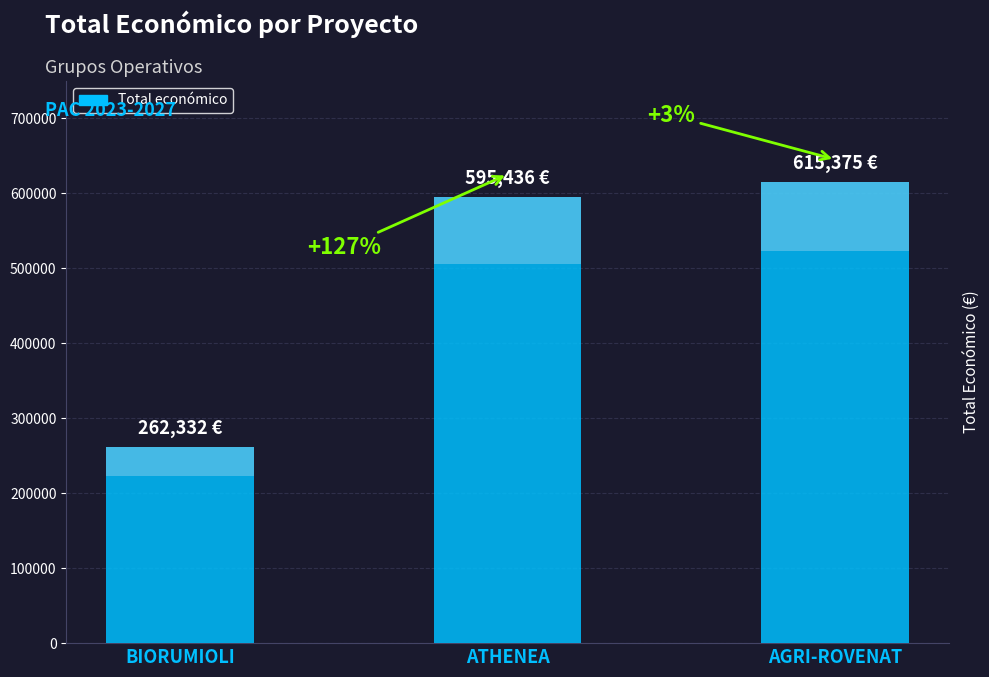

What is the difference between the values at BIORUMIOLI and ATHENEA?

333104